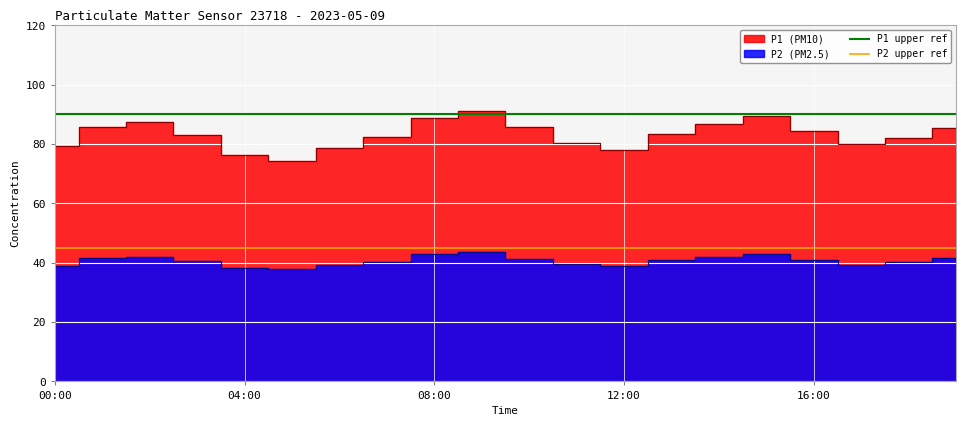

True or false: P2 upper ref has a value of 45 at 00:00.

True